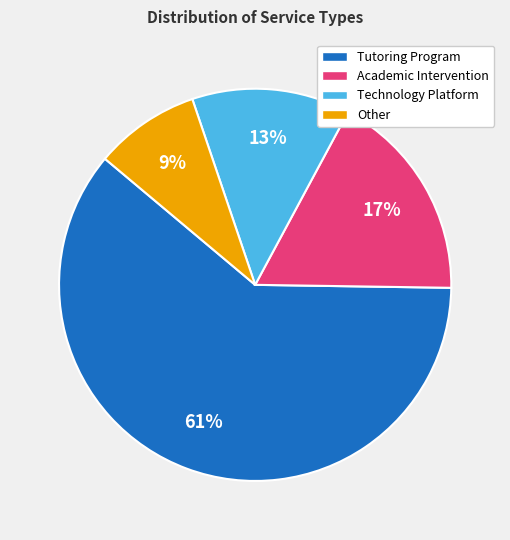

Does any single category account for the majority?

Yes